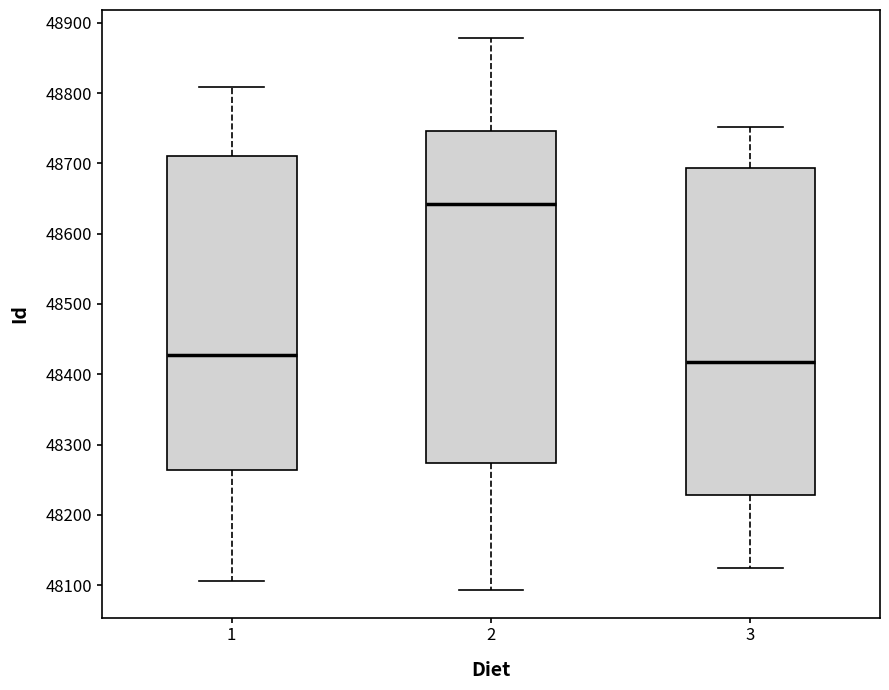

Which box has the highest median line?

2